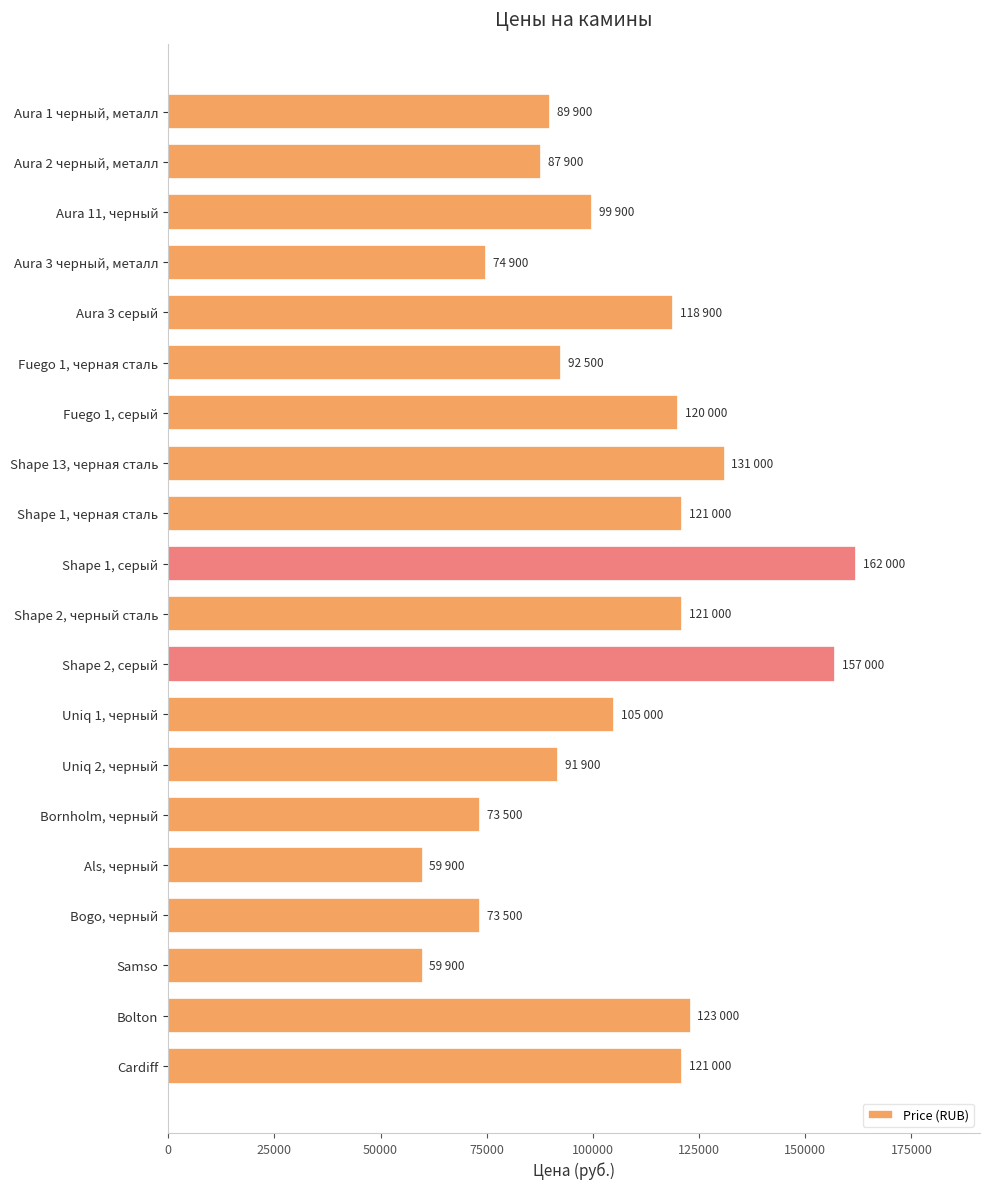

What is the maximum value shown in the chart?

162000